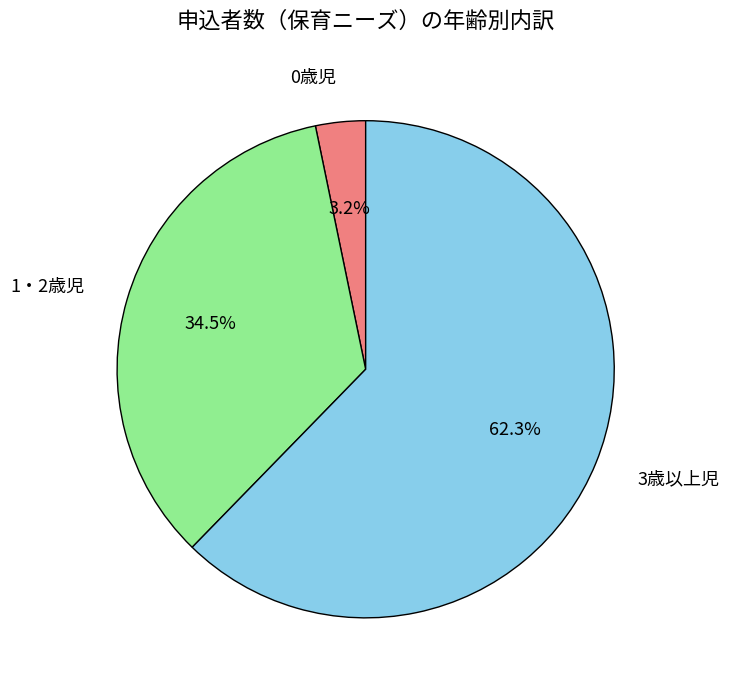

Does any single category account for the majority?

Yes